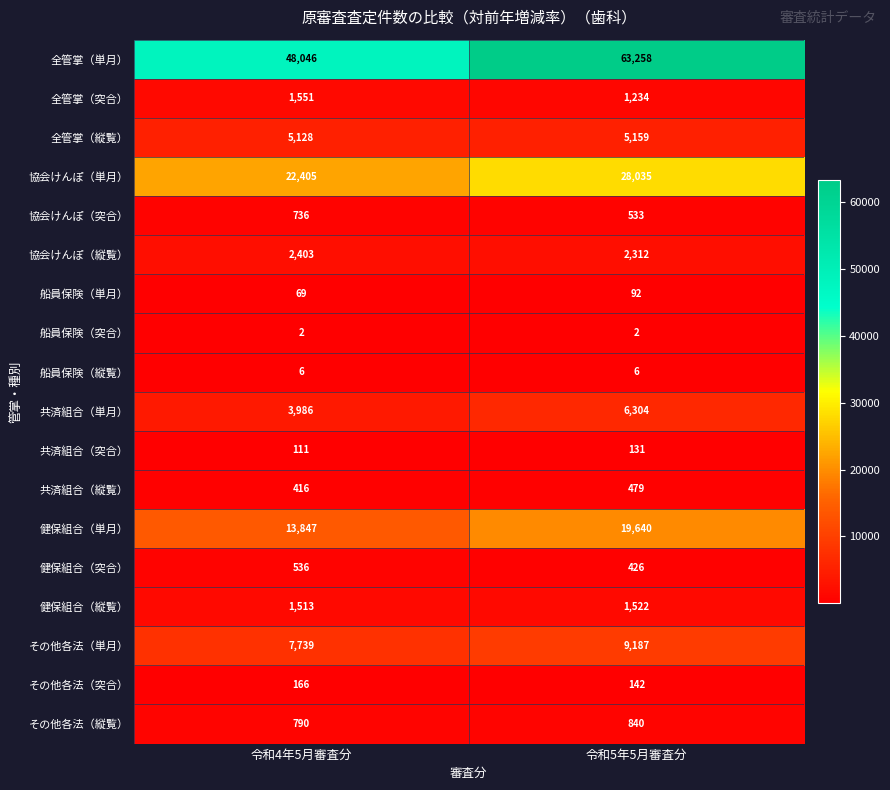

The 共済組合（縦覧） series shows 416 at 令和4年5月審査分. True or false?

True